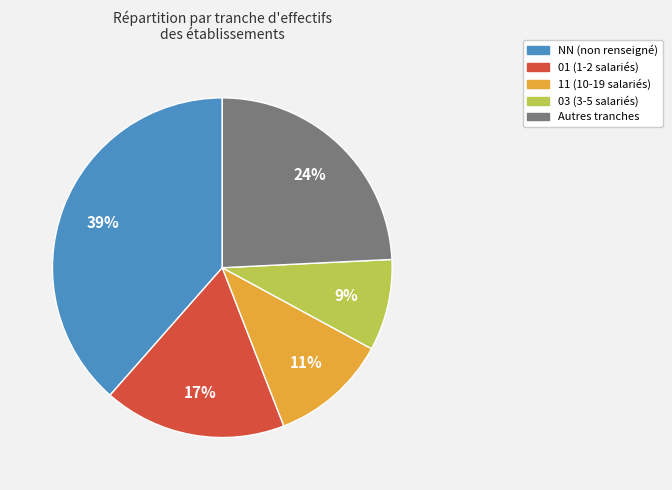

Does any single category account for the majority?

No